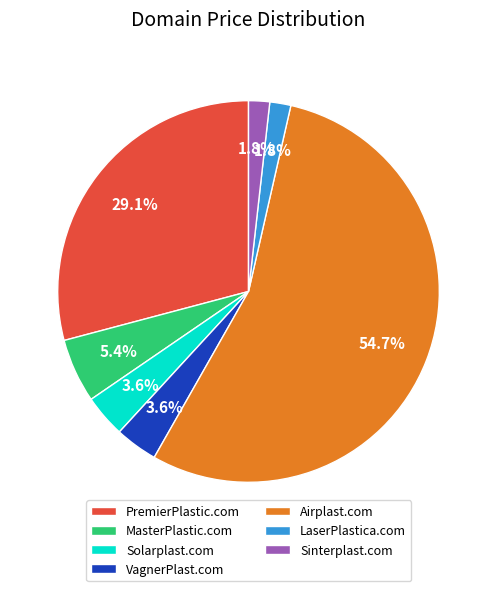

Which has a higher value, Sinterplast.com or PremierPlastic.com?

PremierPlastic.com